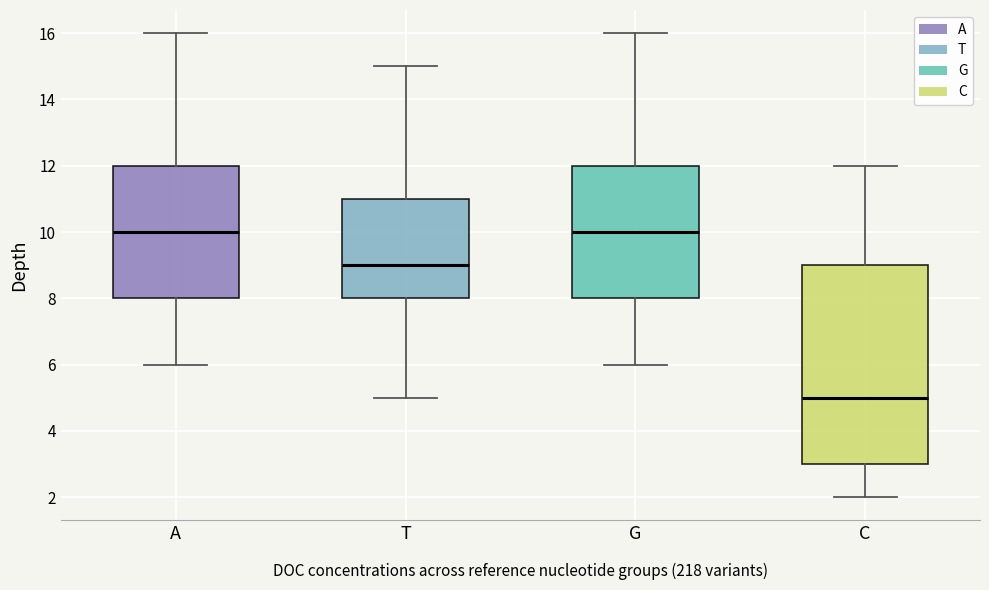

Reading left to right, transcribe this box plot: for each box, give where its median line is, the range the box spans, and where its two whiskers end, as read against the y-axis. The values are not printed on the chart, so give them approximately, as read against the axis.

A: median 10, box 8 to 12, whiskers 6 to 16
T: median 9, box 8 to 11, whiskers 5 to 15
G: median 10, box 8 to 12, whiskers 6 to 16
C: median 5, box 3 to 9, whiskers 2 to 12